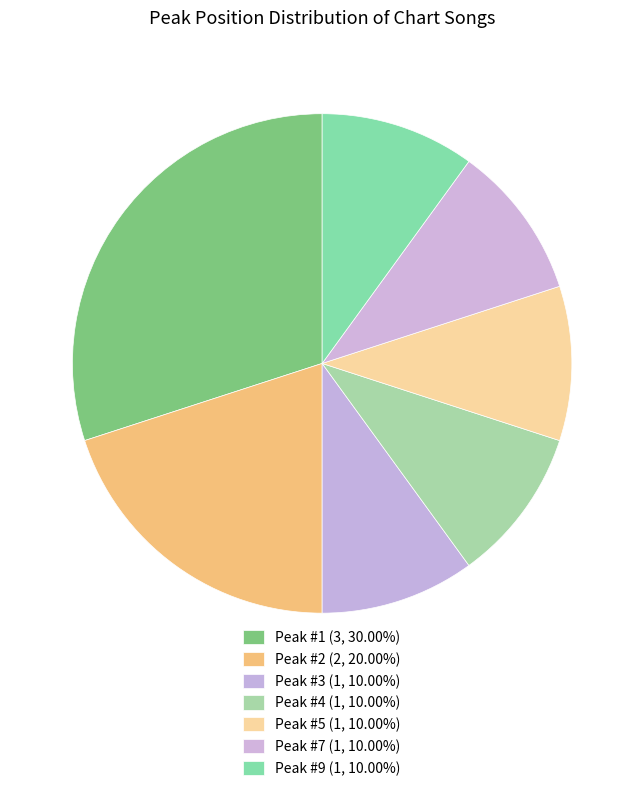

Is there any slice that represents more than half of the pie?

No